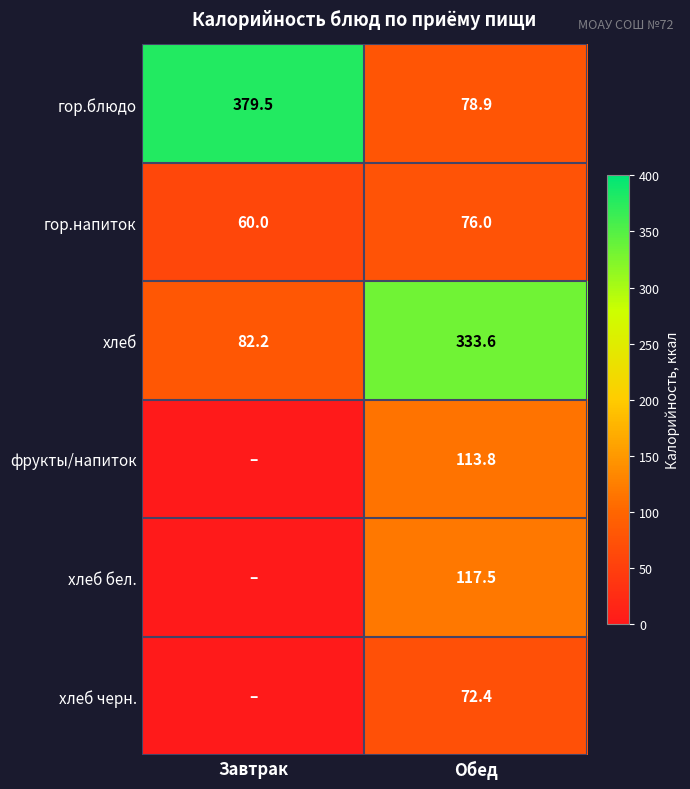

What is the average value of the гор.блюдо series?

229.2